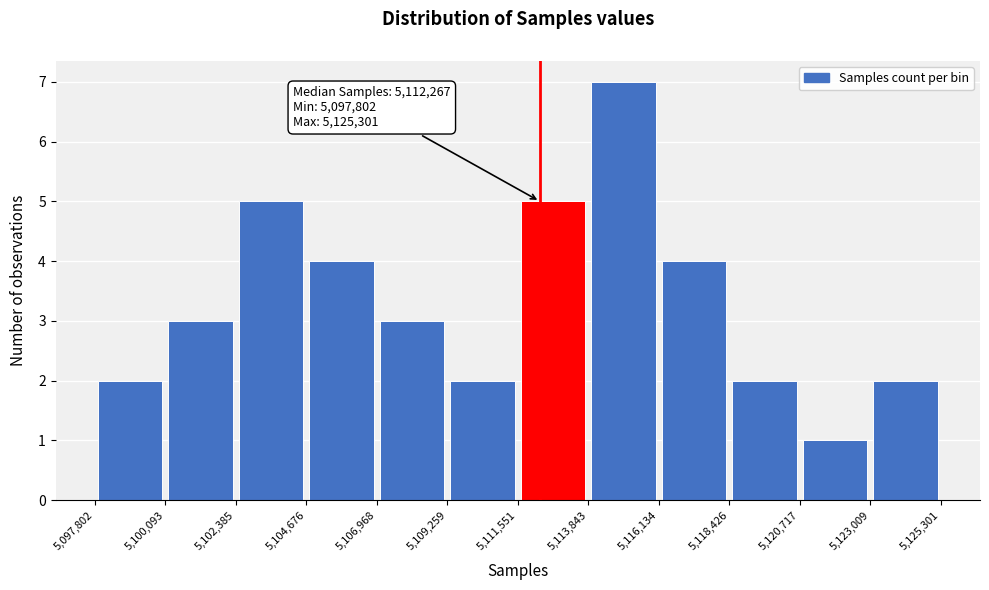

Which range on the x-axis has the tallest bar?

5,113,843 to 5,116,134